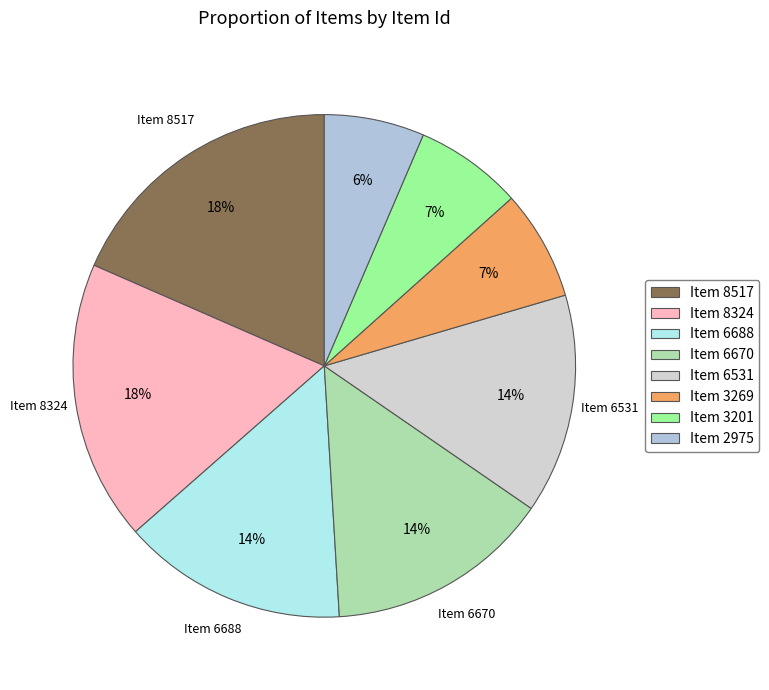

Count the number of slices in the pie.

8